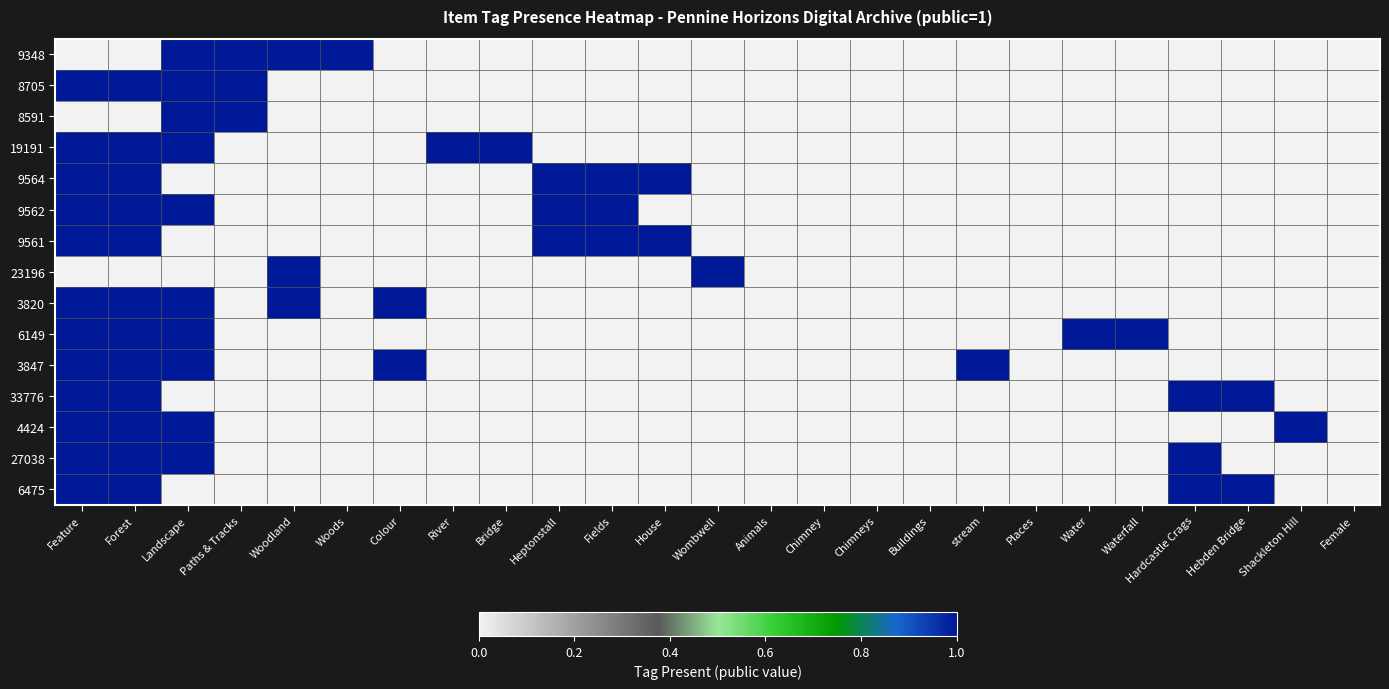

Which has a higher value, Waterfall or Colour?

Waterfall